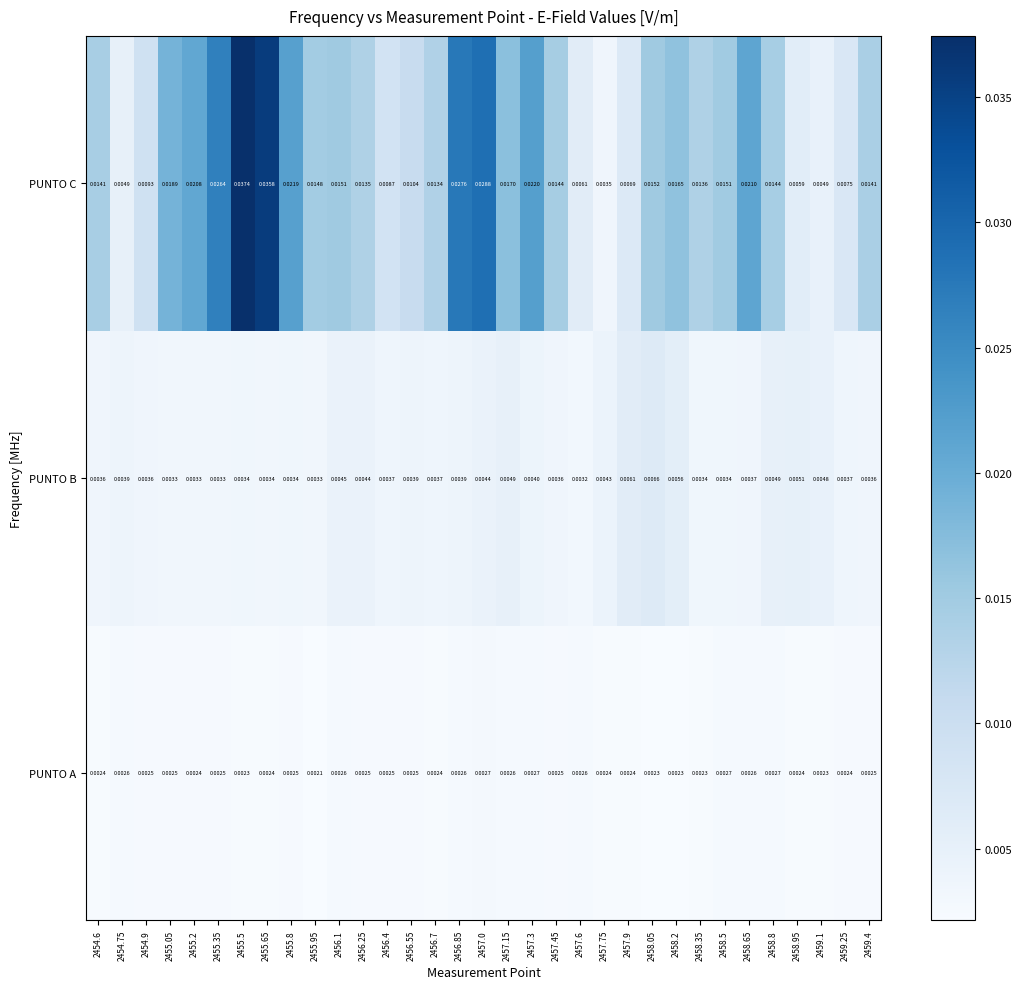

At which category is the sum across all series the highest?

2455.5